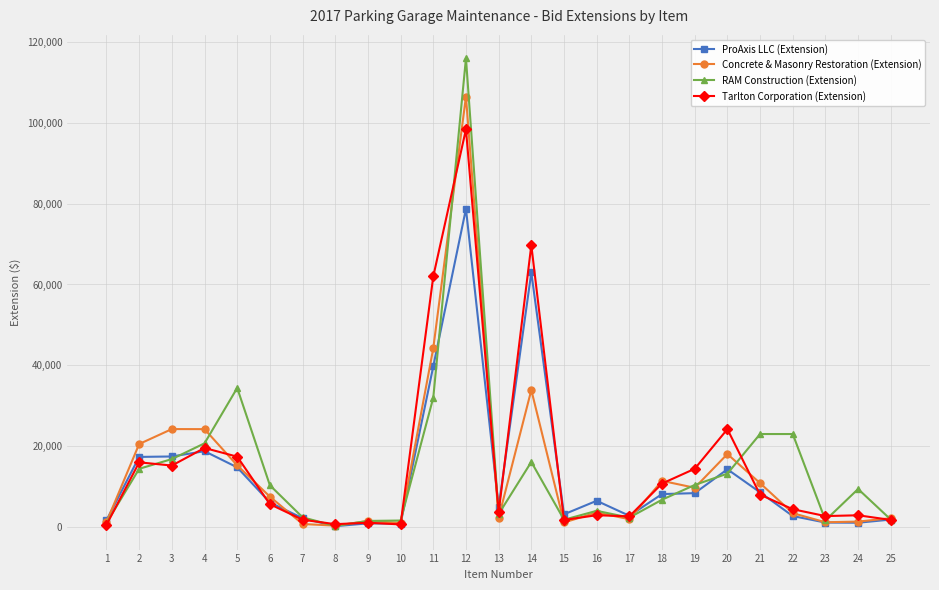

Which category has the highest value in the RAM Construction (Extension) series?

12